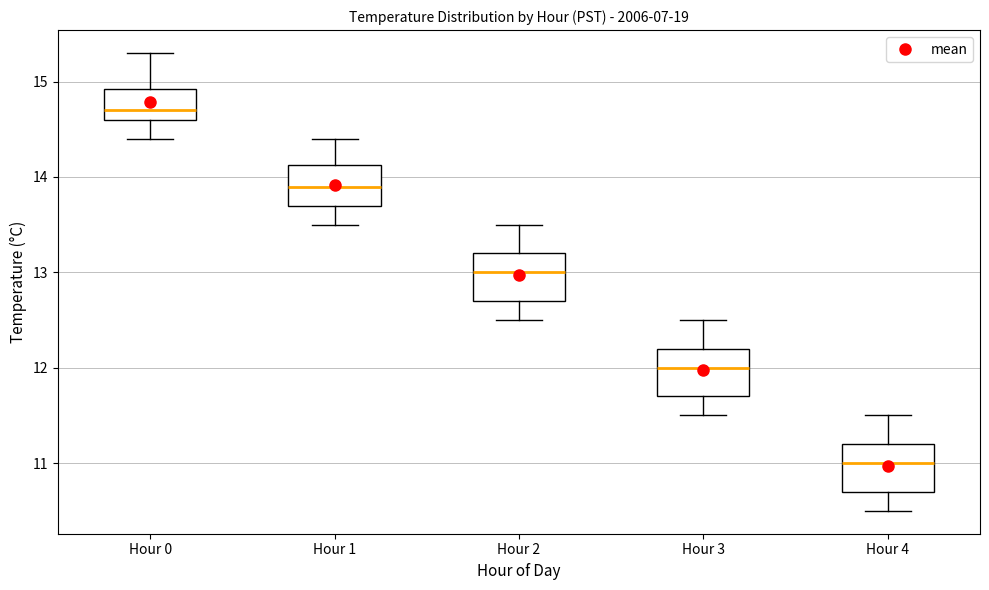

Reading left to right, transcribe this box plot: for each box, give where its median line is, the range the box spans, and where its two whiskers end, as read against the y-axis. The values are not printed on the chart, so give them approximately, as read against the axis.

Hour 0: median 14.7, box 14.6 to 14.9, whiskers 14.4 to 15.3
Hour 1: median 13.9, box 13.7 to 14.1, whiskers 13.5 to 14.4
Hour 2: median 13.0, box 12.7 to 13.2, whiskers 12.5 to 13.5
Hour 3: median 12.0, box 11.7 to 12.2, whiskers 11.5 to 12.5
Hour 4: median 11.0, box 10.7 to 11.2, whiskers 10.5 to 11.5